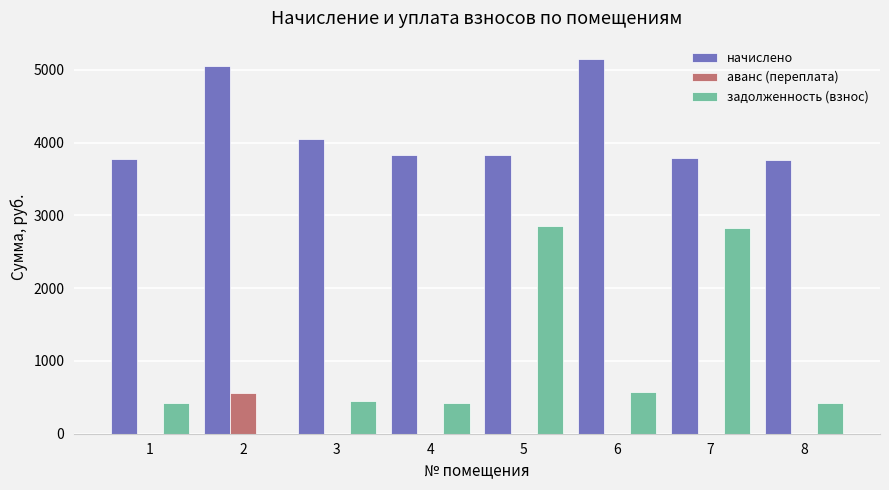

What is the sum of all задолженность (взнос) values?

7963.2